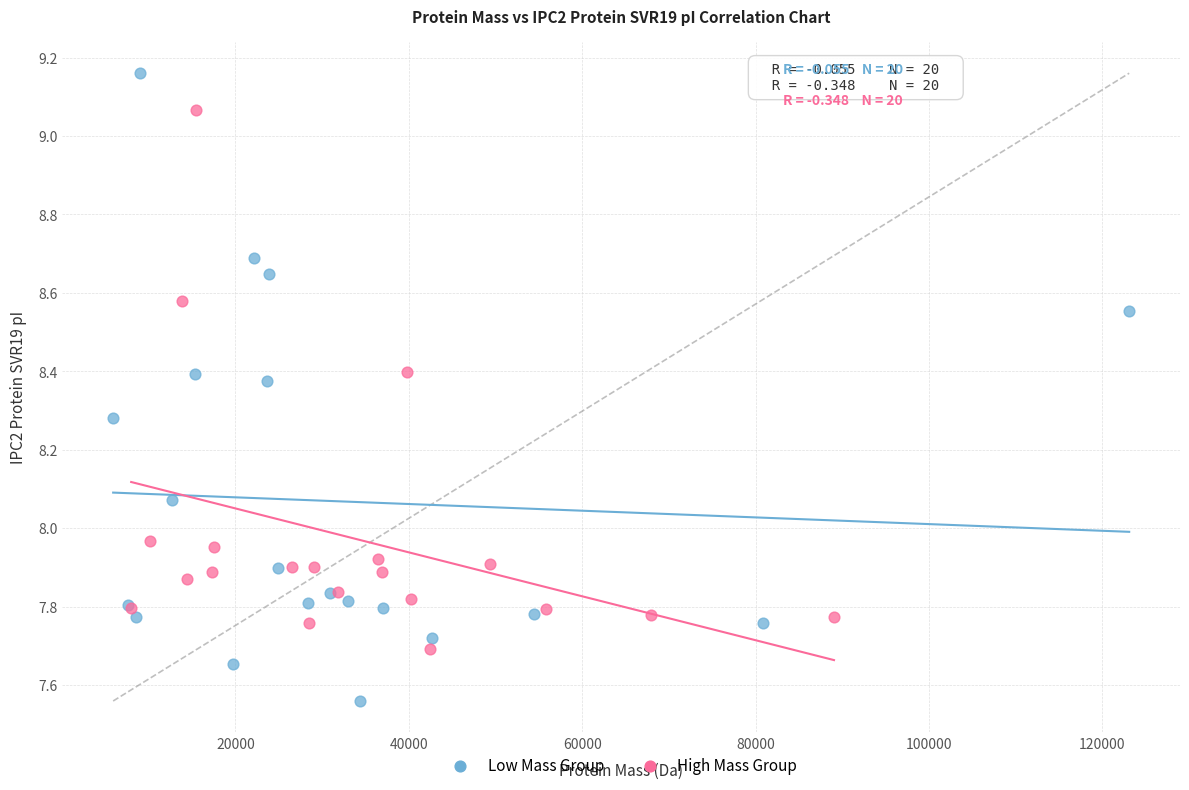

Which series has the largest Y range (max minus min)?

Low Mass Group